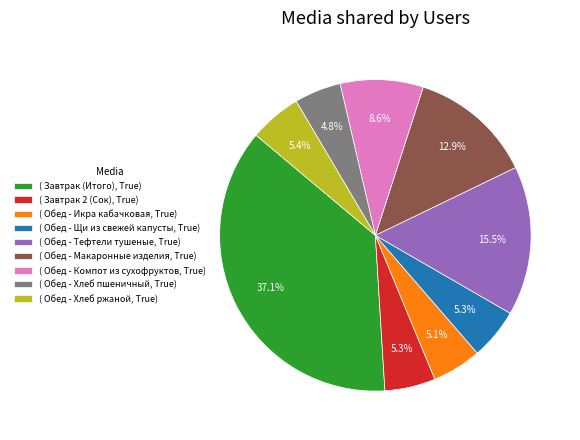

Combined, do ( Обед - Хлеб пшеничный, True) and ( Обед - Тефтели тушеные, True) account for over 50%?

No